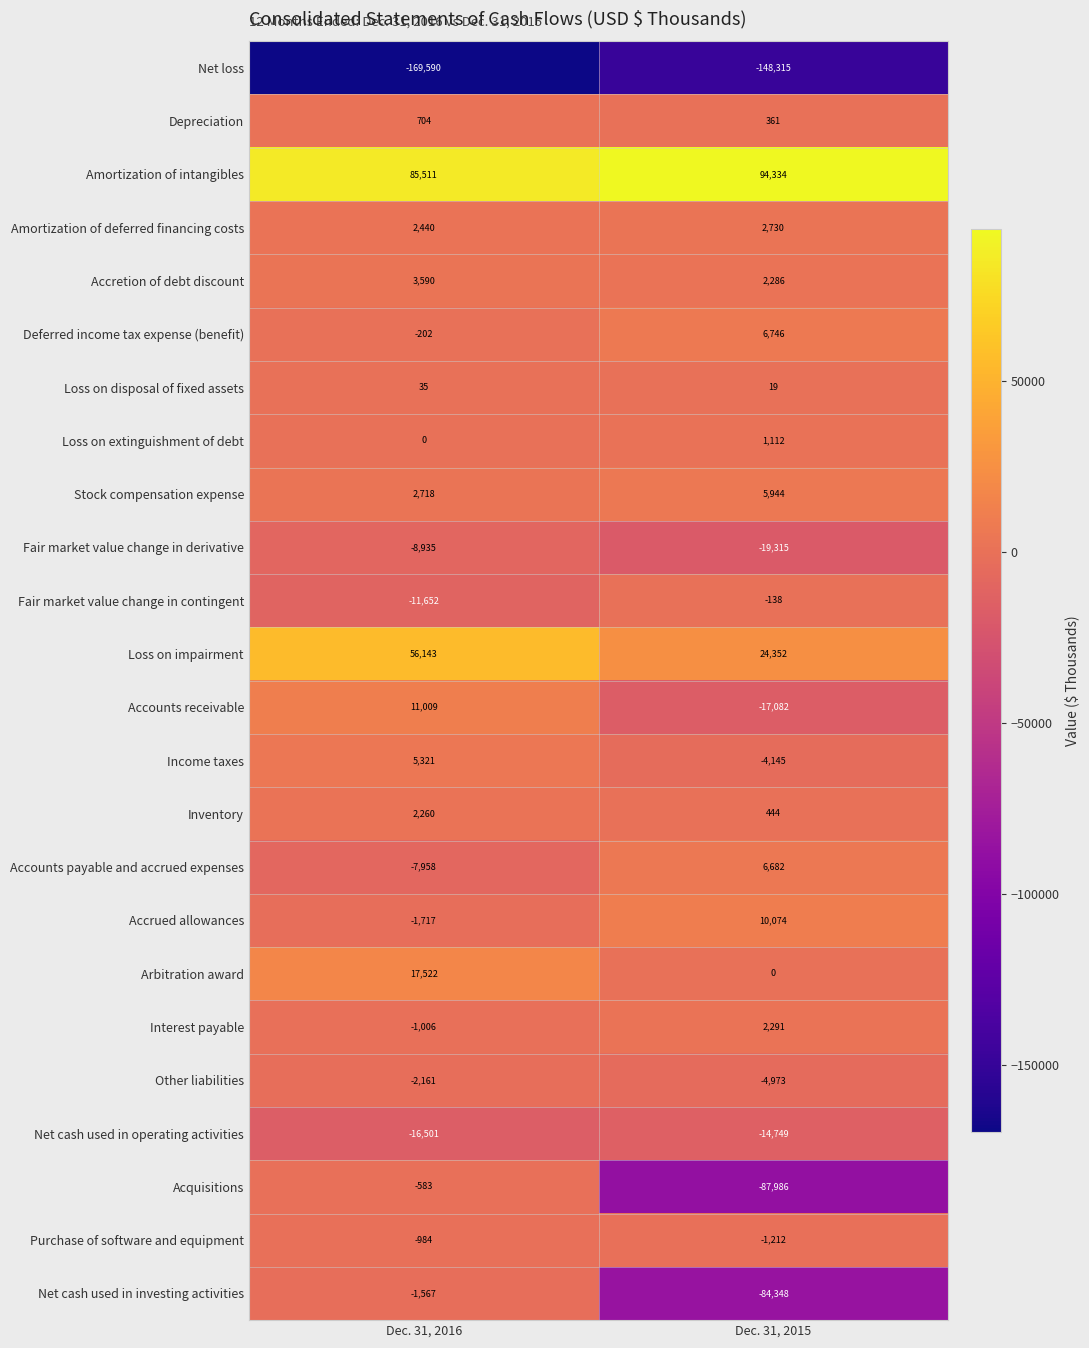

Which series has the largest total across all categories?

Amortization of intangibles